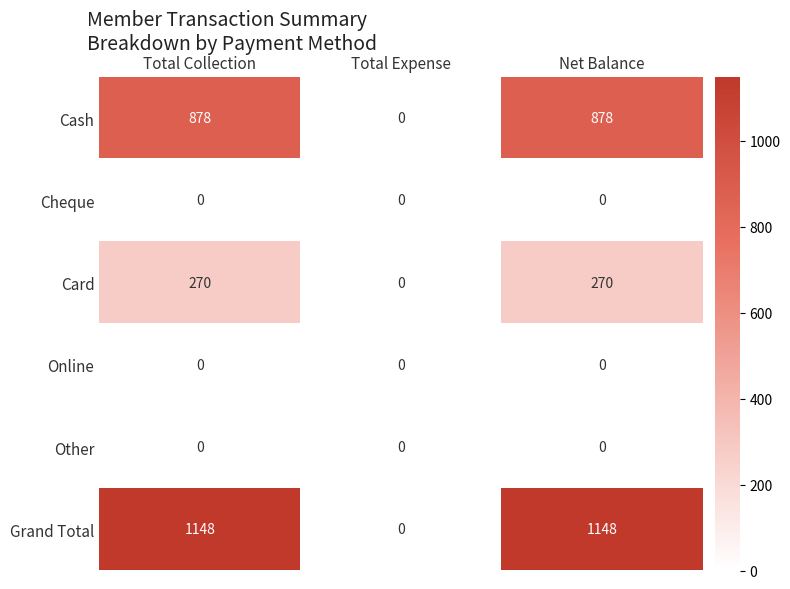

Between Total Collection and Total Expense, which series saw the biggest shift?

Grand Total